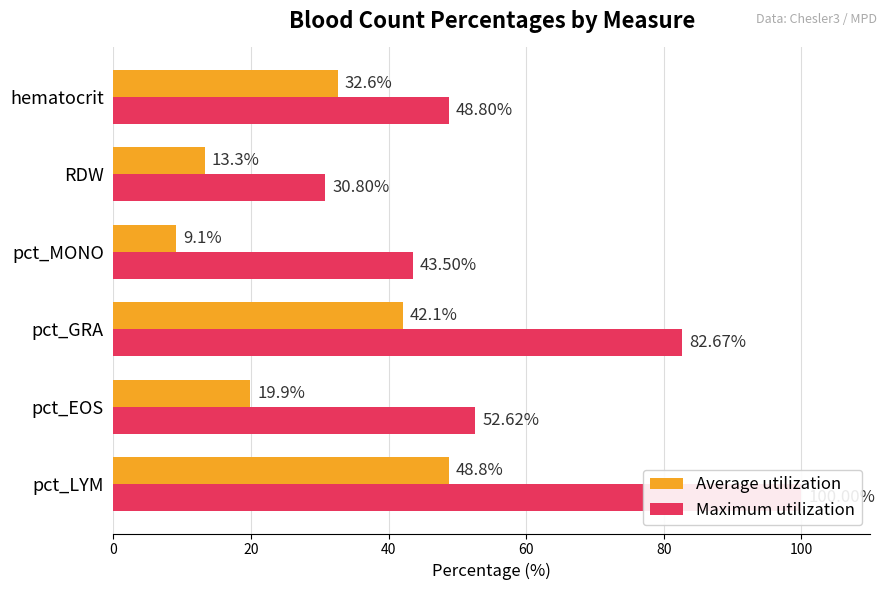

Does the chart contain any negative values?

No